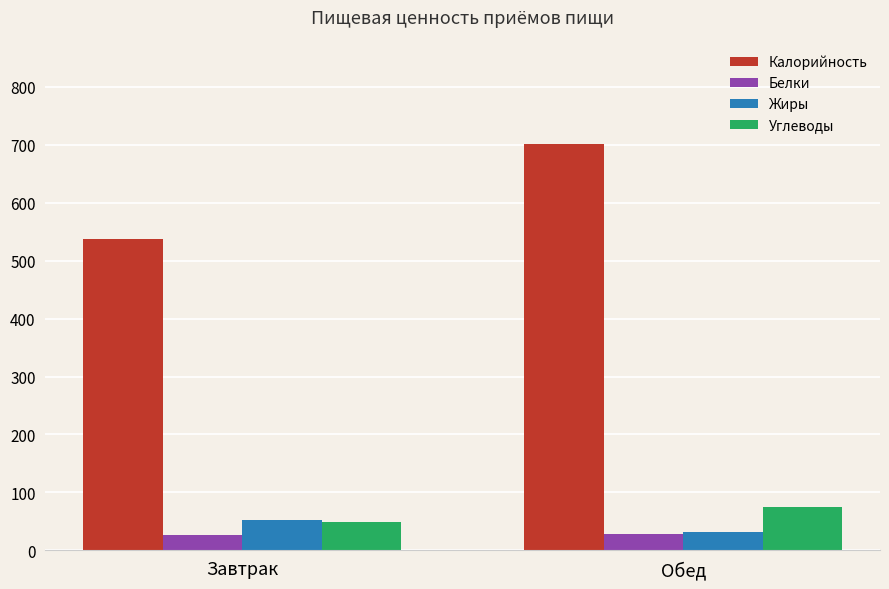

What position from the left is Завтрак?

1